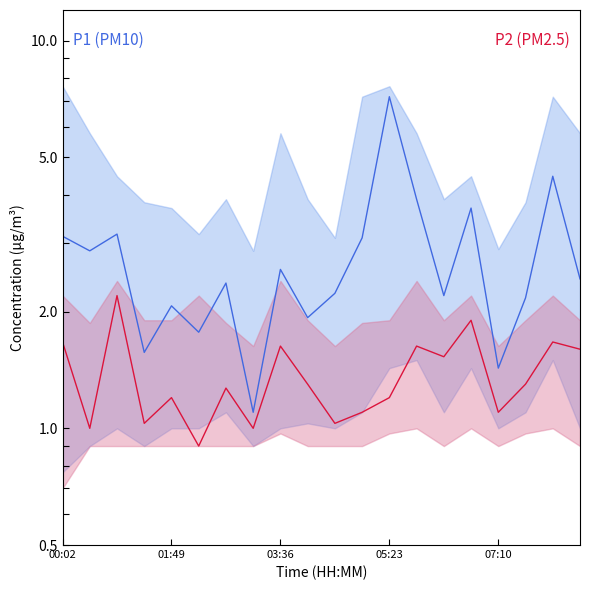

Rank the series by their maximum value, from highest to lowest.

P1, P2